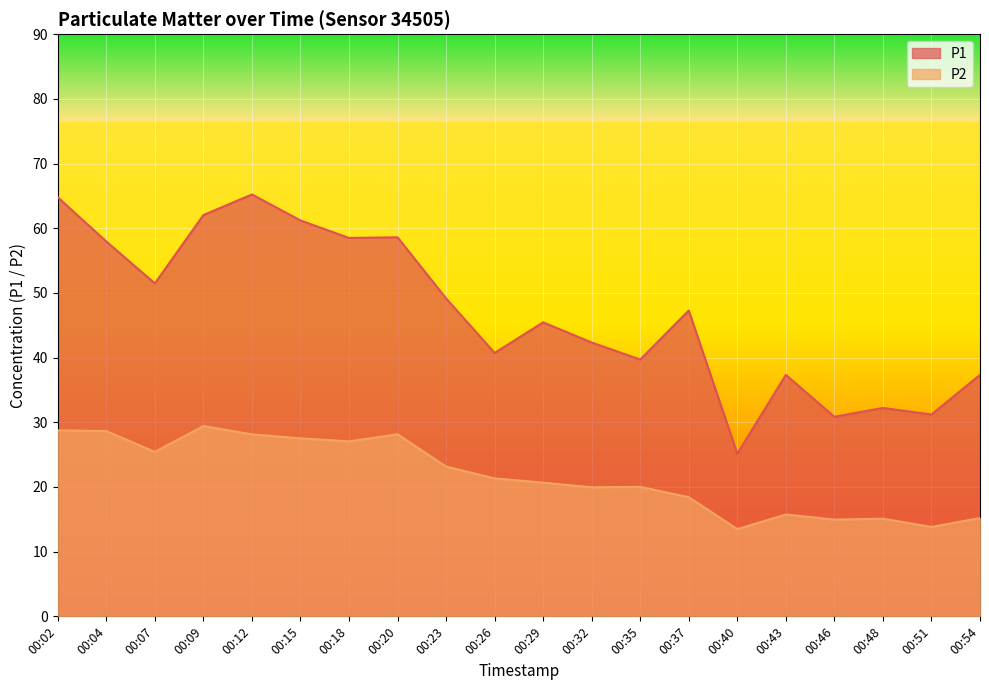

Which category has the lowest value in the P2 series?

00:40